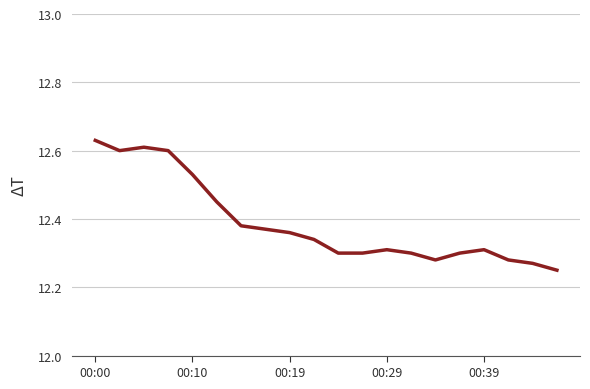

What is the difference between the maximum and minimum values?

0.4